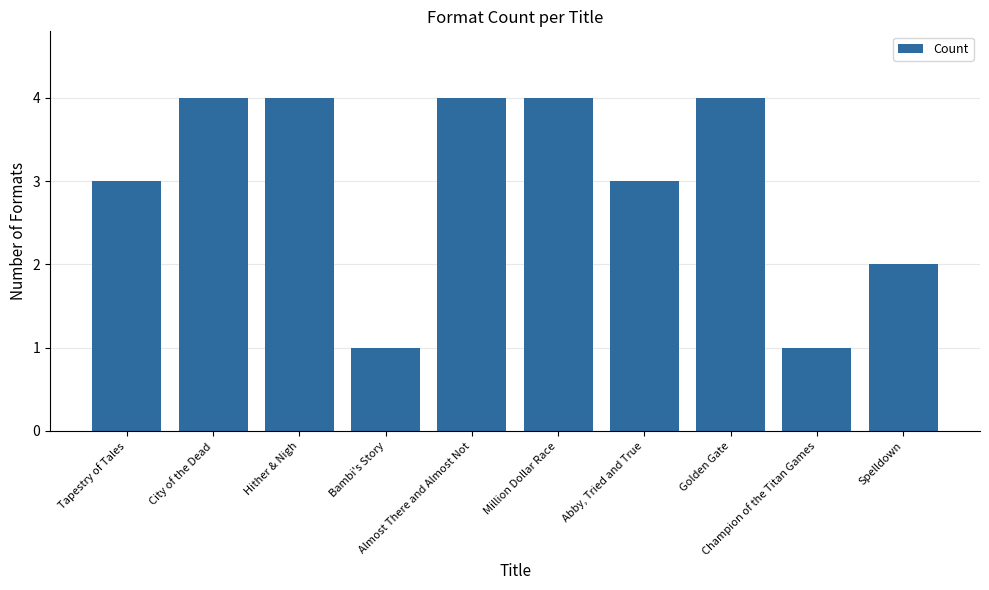

What is the value of the 8th bar from the left?

4